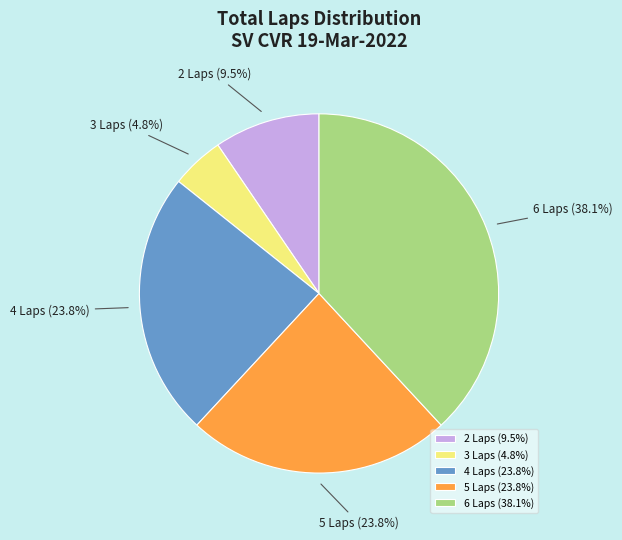

To the nearest percent, what is the average slice percentage?

20%